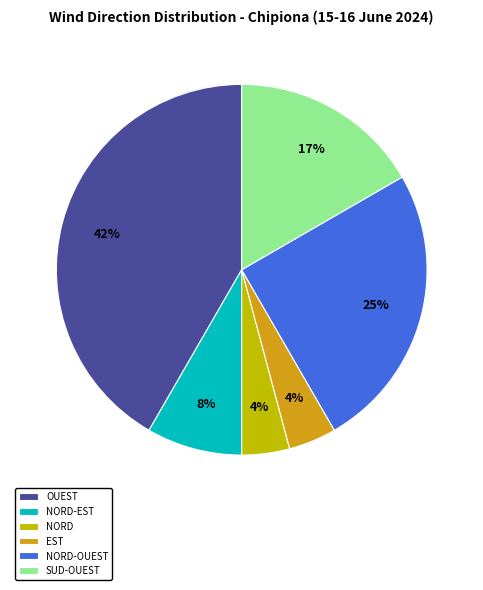

Which category has the biggest portion of the pie?

OUEST